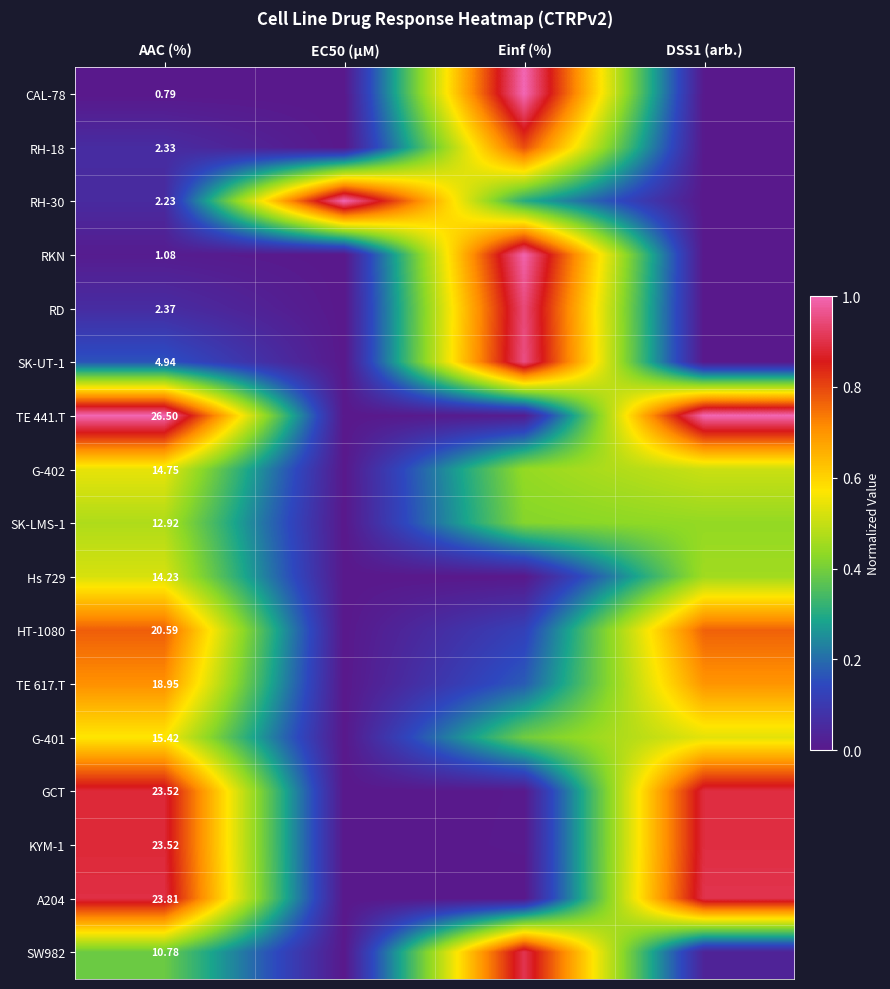

Is the value of RD at DSS1 (arb.) greater than the value of SK-LMS-1 at EC50 (µM)?

No